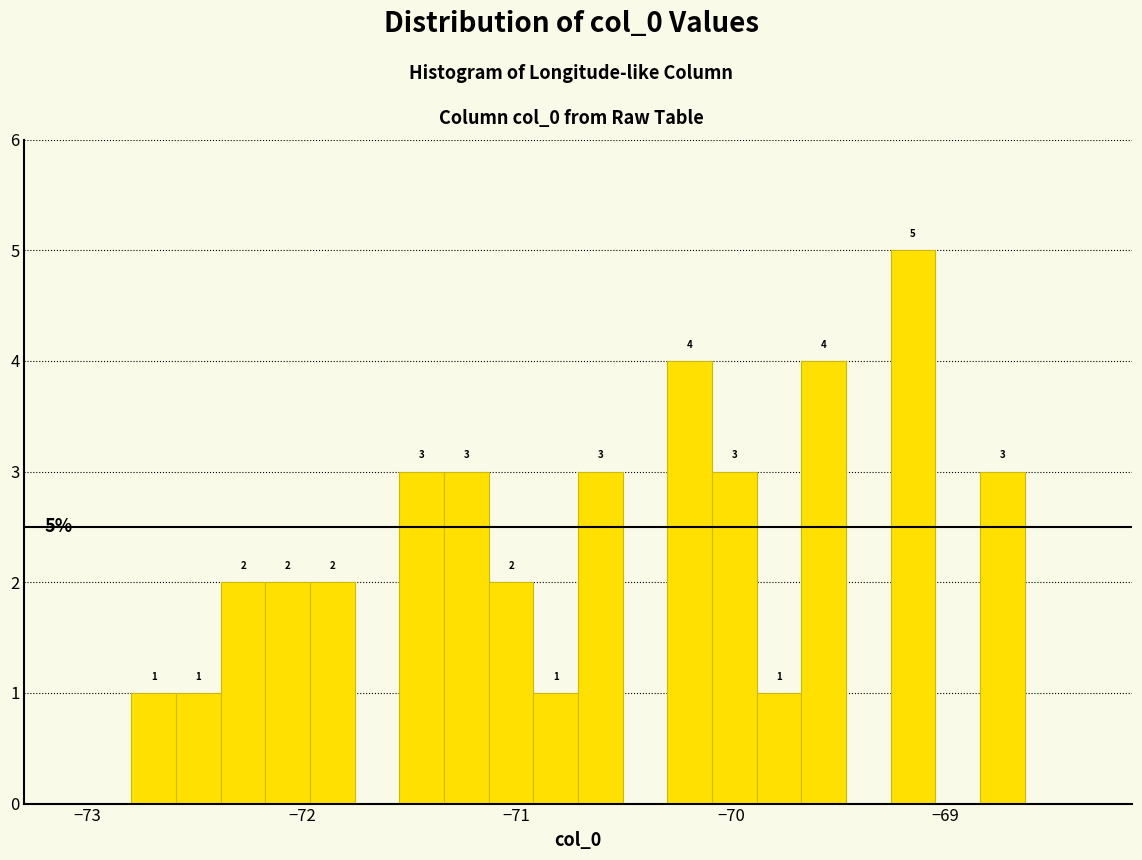

Around what value on the x-axis is the tallest bar? Give the approximate position of its centre, as read against the axis.

-69.2